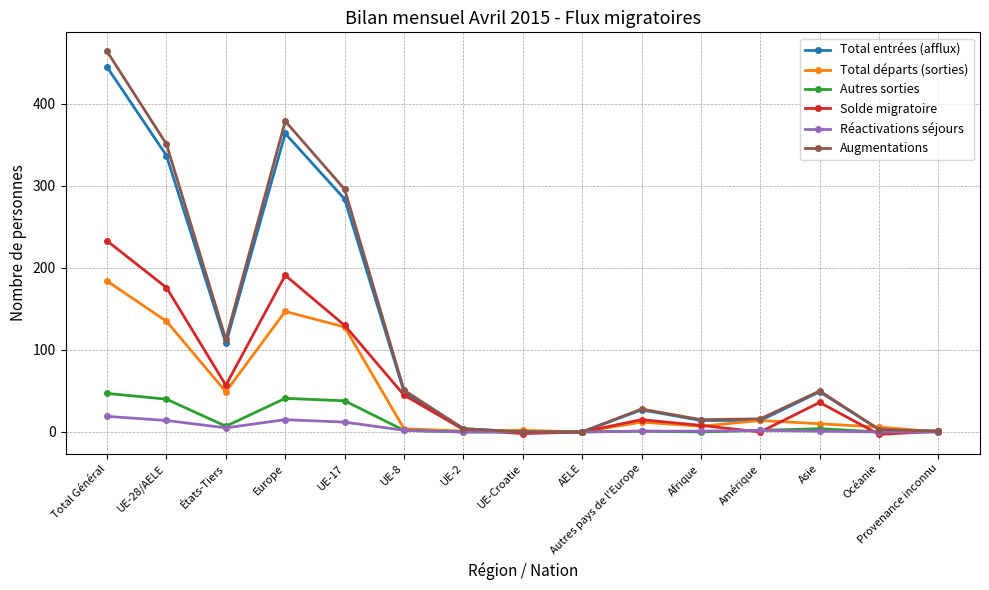

At which category does the chart reach its peak across all series?

Total Général